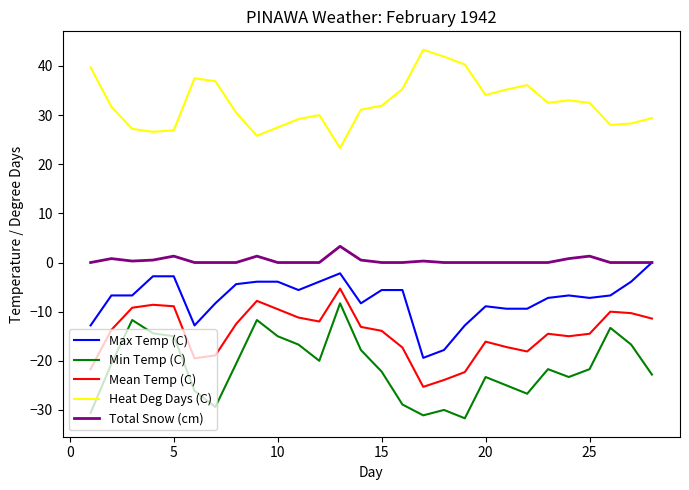

What is the smallest value displayed?

-31.7